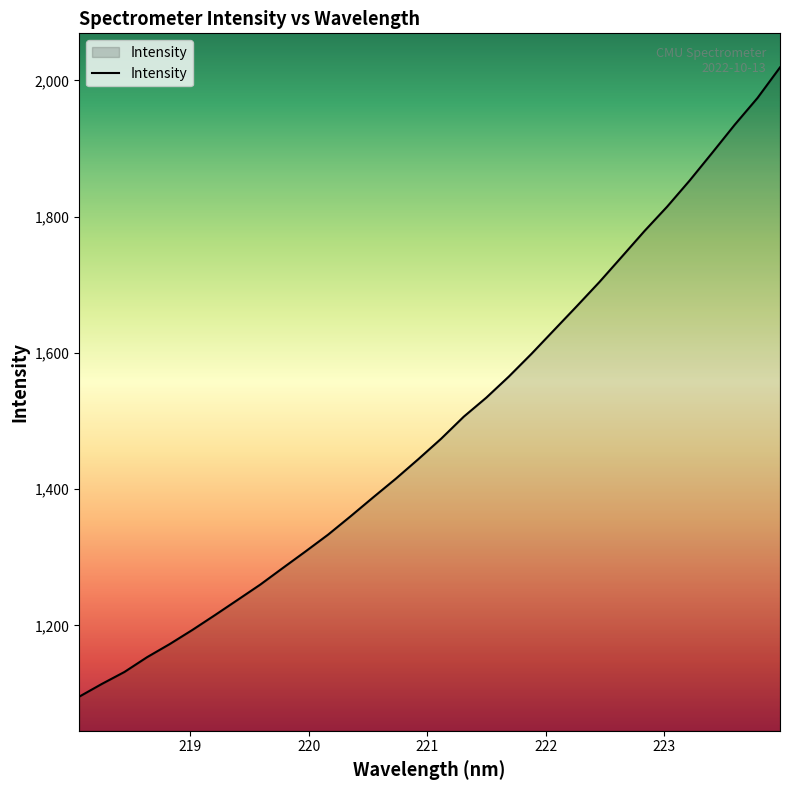

What is the sum of all values?

47800.9